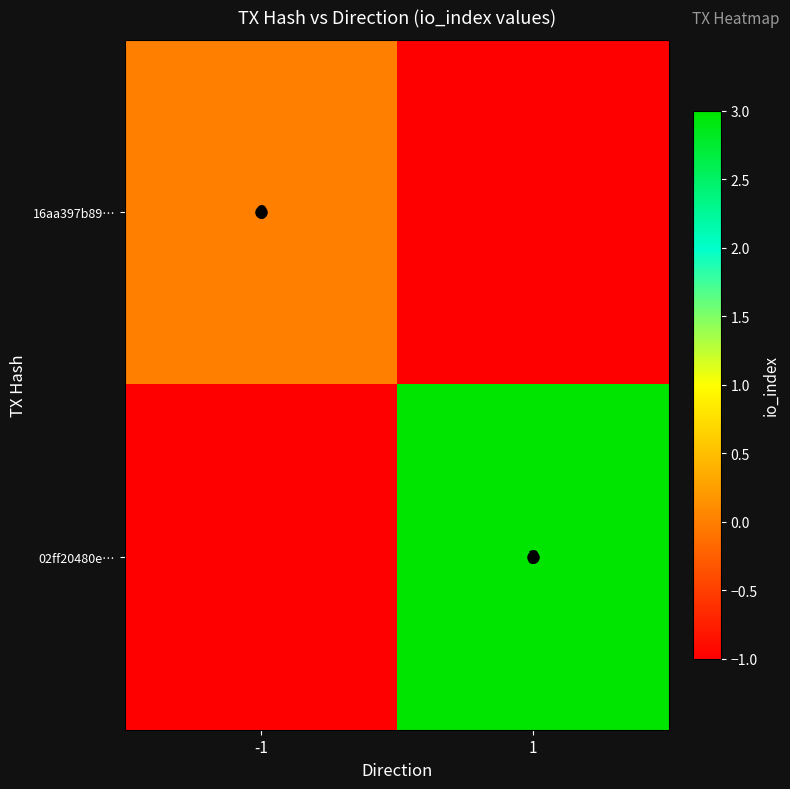

What is the difference between the 02ff20480e… values at 1 and -1?

4